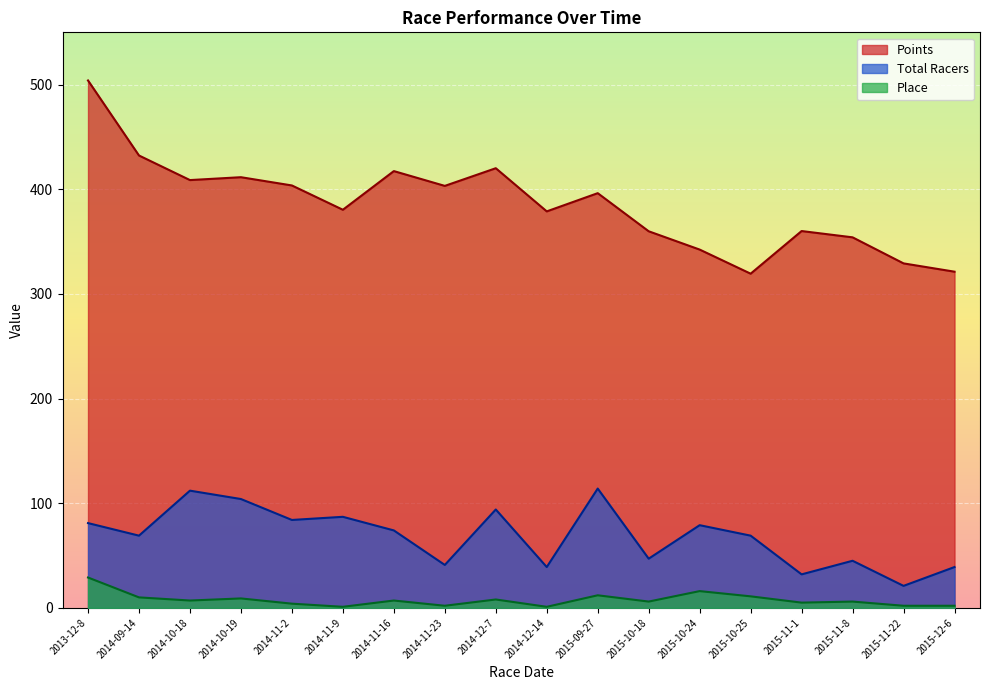

How many values in the Place series exceed 7?

7